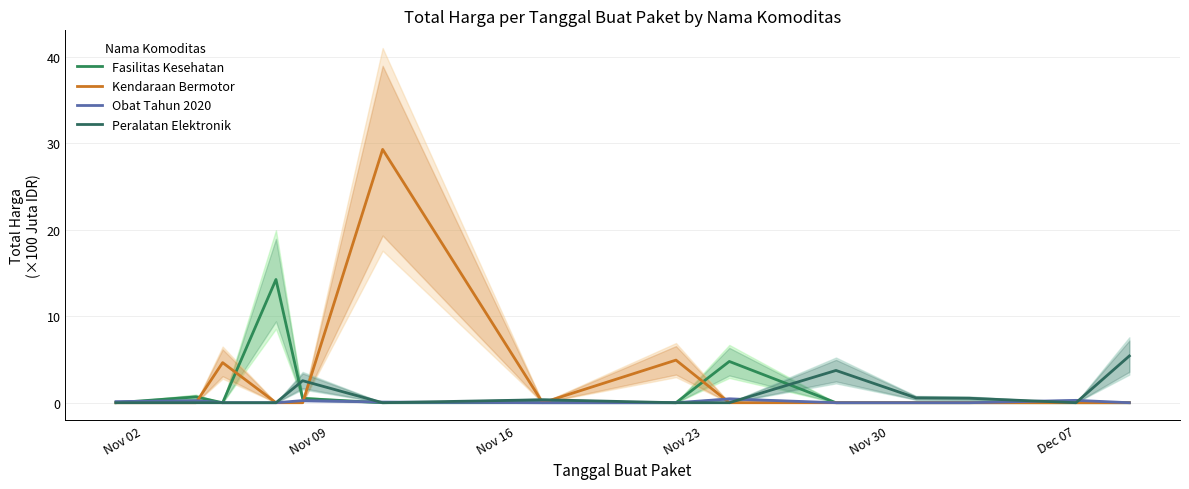

List the series in order of their overall mean, highest first.

Kendaraan Bermotor, Fasilitas Kesehatan, Peralatan Elektronik, Obat Tahun 2020